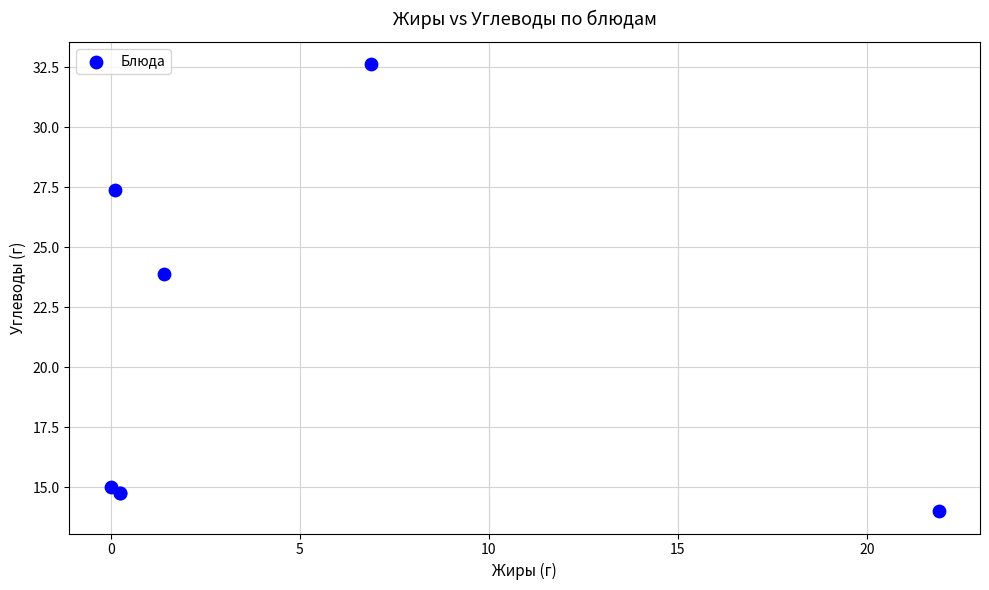

What Y value in the scatter plot is closest to 23?

23.9